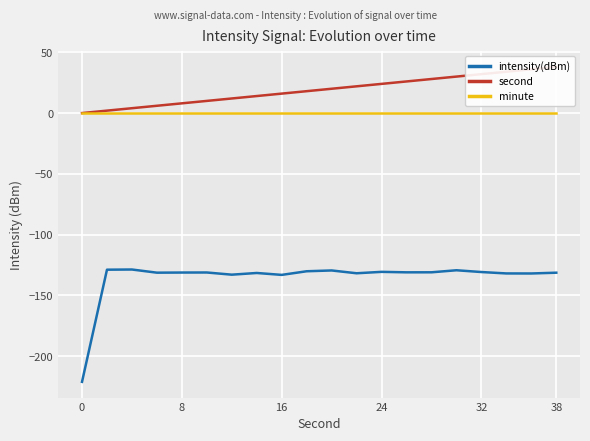

True or false: intensity(dBm) and second cross at least once.

False